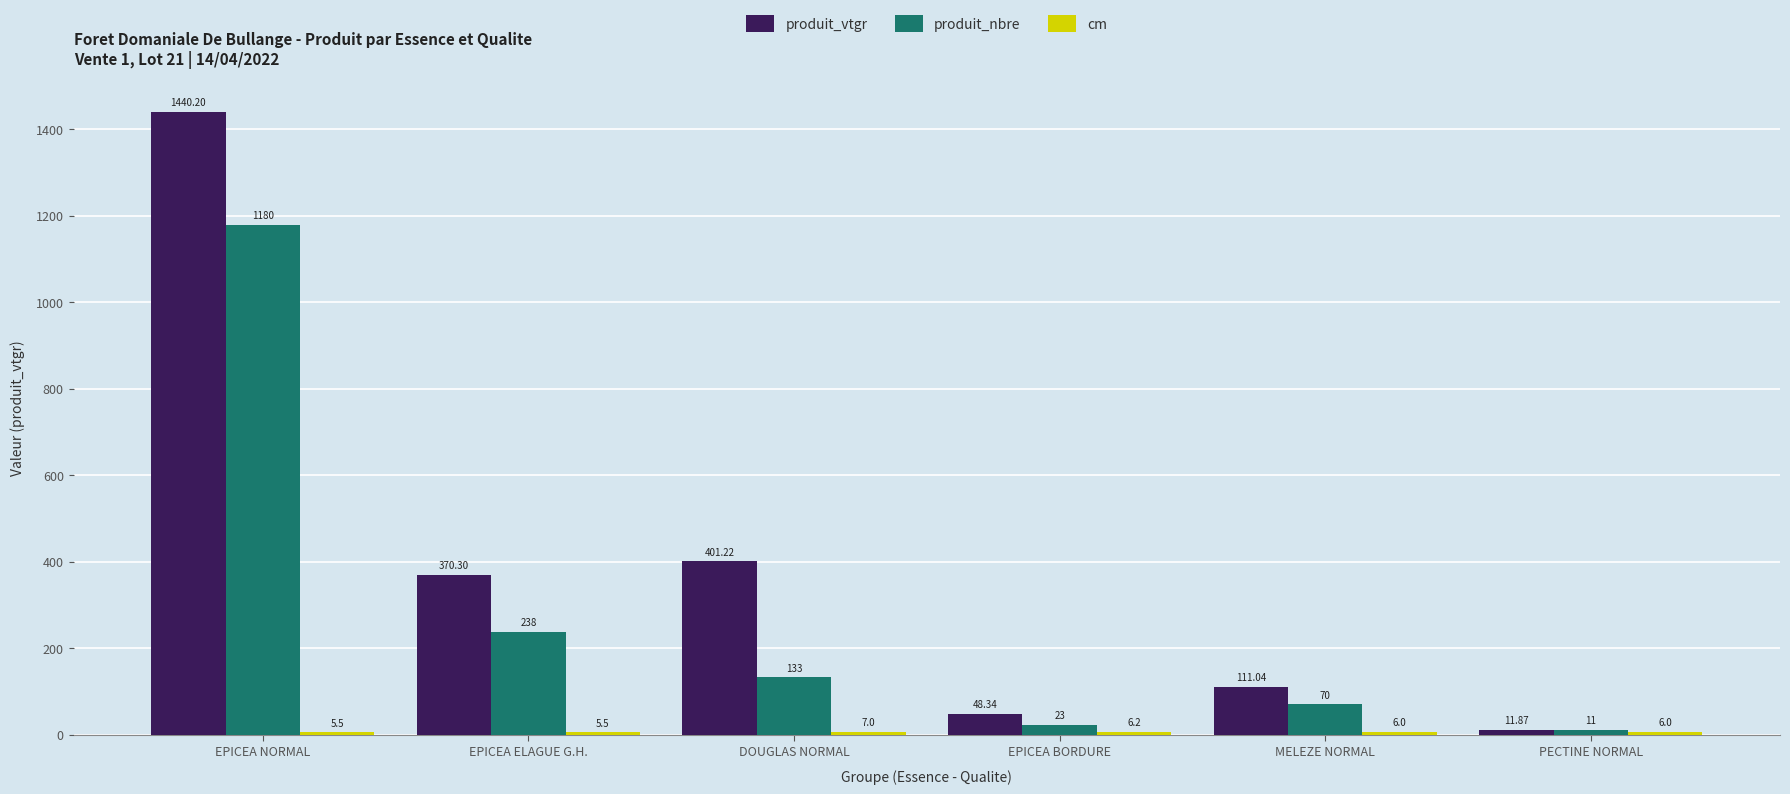

What is the minimum value for produit_vtgr?

11.9